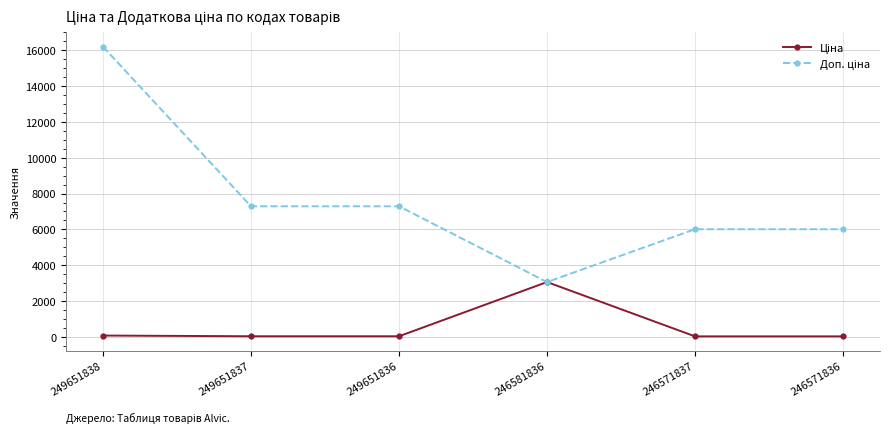

What is the maximum value shown in the chart?

16200.0